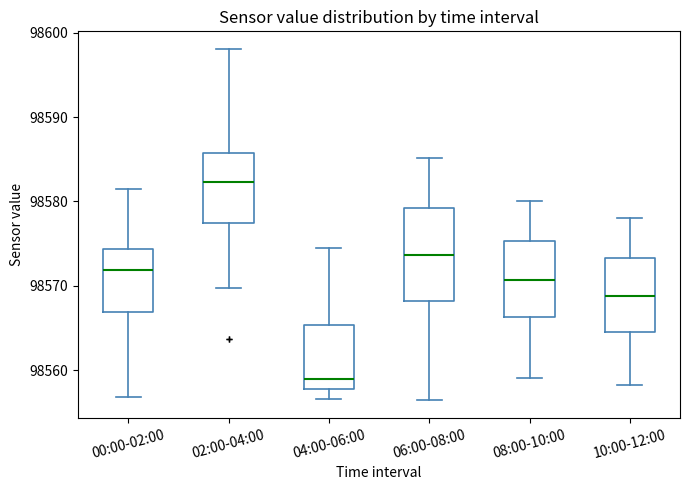

Where is the upper edge of the box for 00:00-02:00 on the y-axis? The values are not printed on the chart, so give them approximately, as read against the axis.

98574